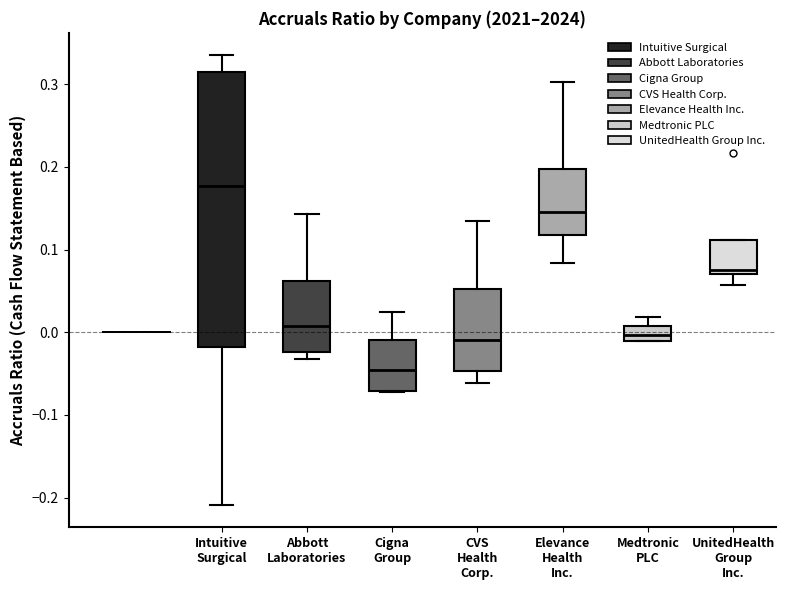

Which box's median line is the lowest?

Cigna Group